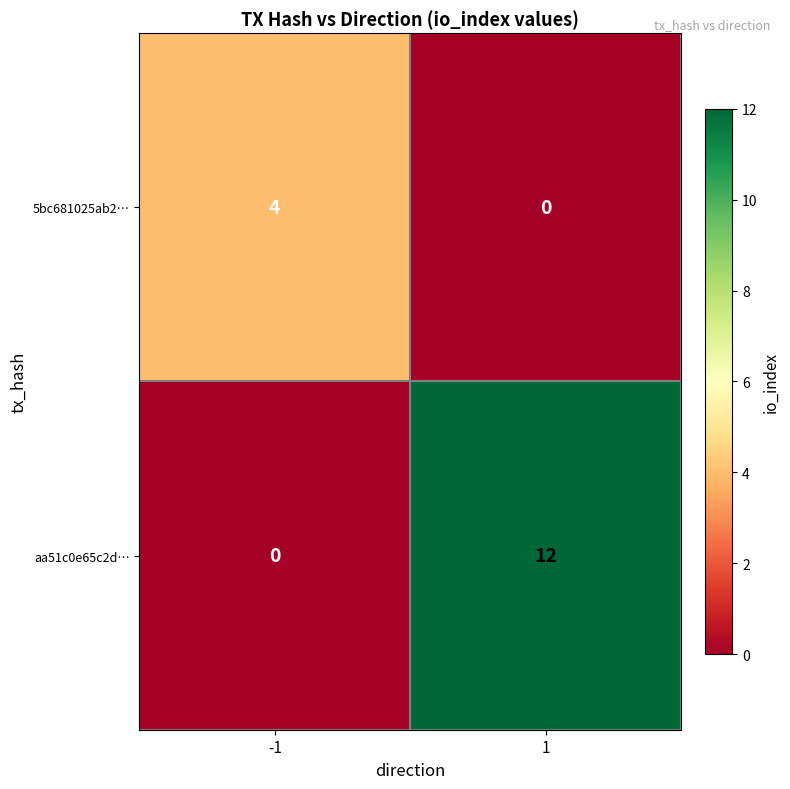

Which category has the highest value across all series?

1